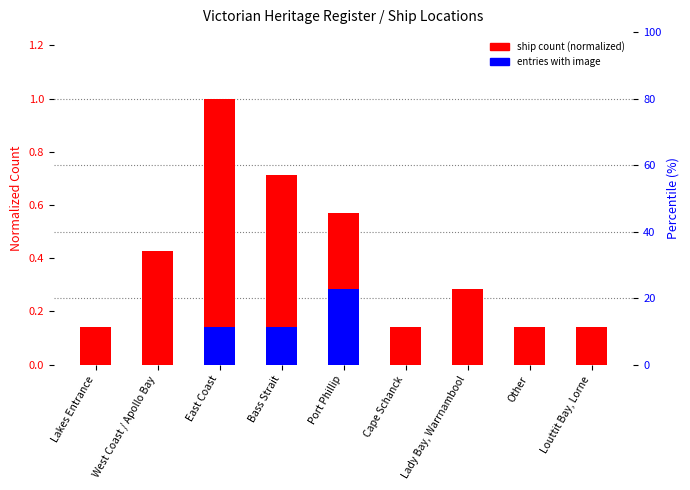

The ship count (normalized) series shows 0.1 at Other. True or false?

False